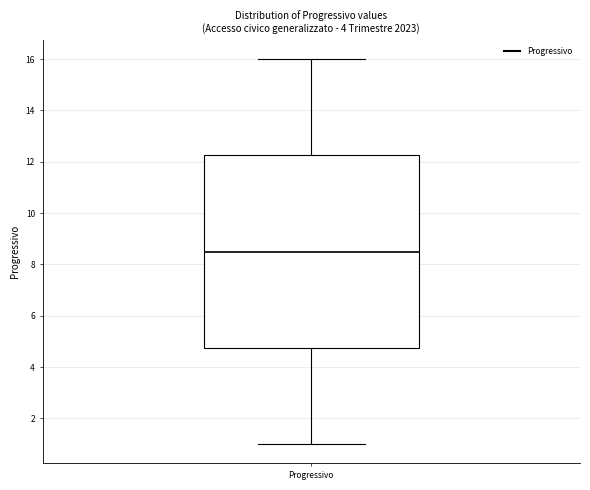

Transcribe this box plot: give where the median line is, the range the box spans, and where the two whiskers end, as read against the y-axis. The values are not printed on the chart, so give them approximately, as read against the axis.

median 8.6, box 4.8 to 12.2, whiskers 1.0 to 16.0